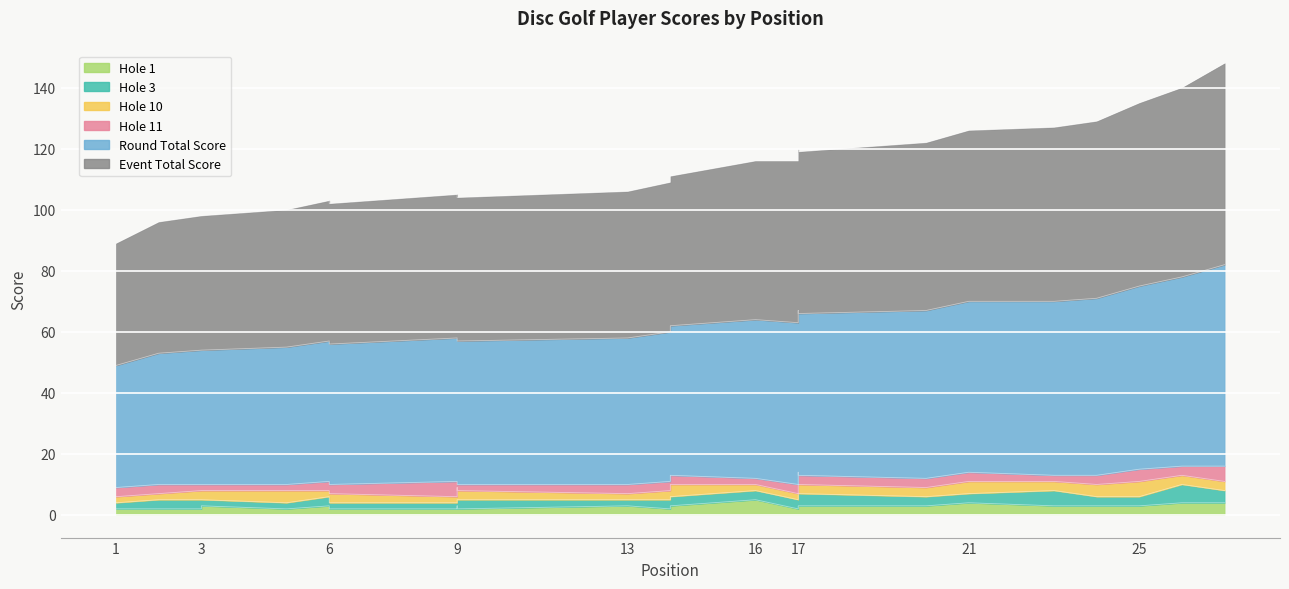

What is the difference between the maximum and minimum values in the event_total_score series?

59